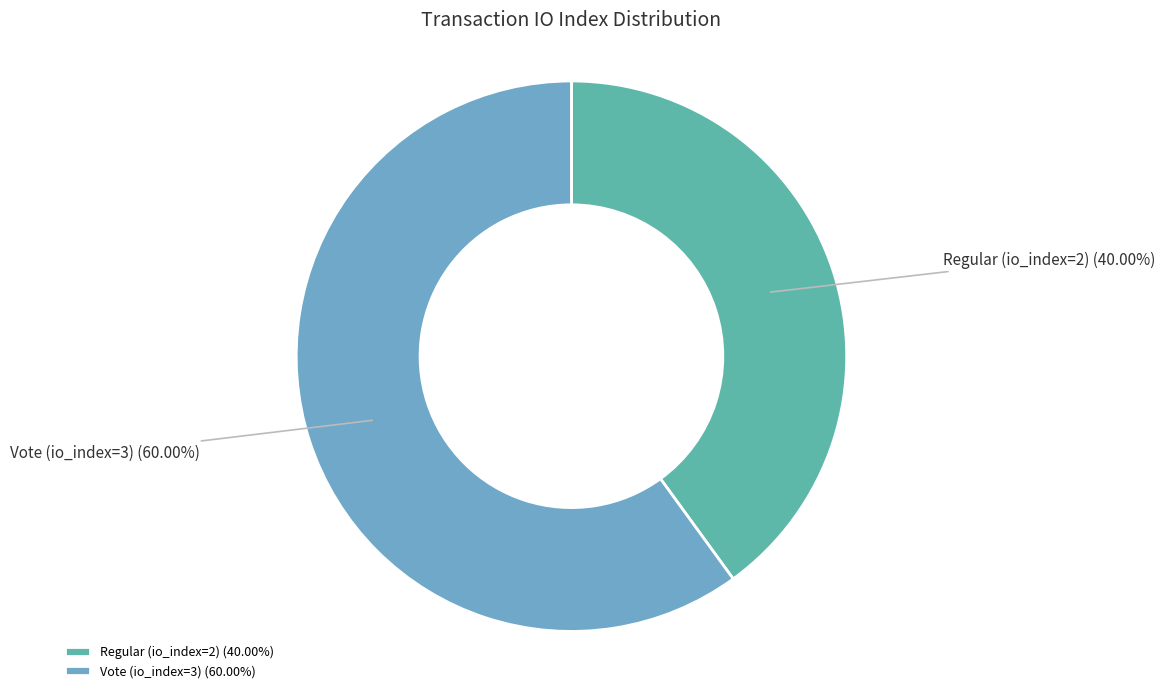

What is the majority slice?

Vote (io_index=3)